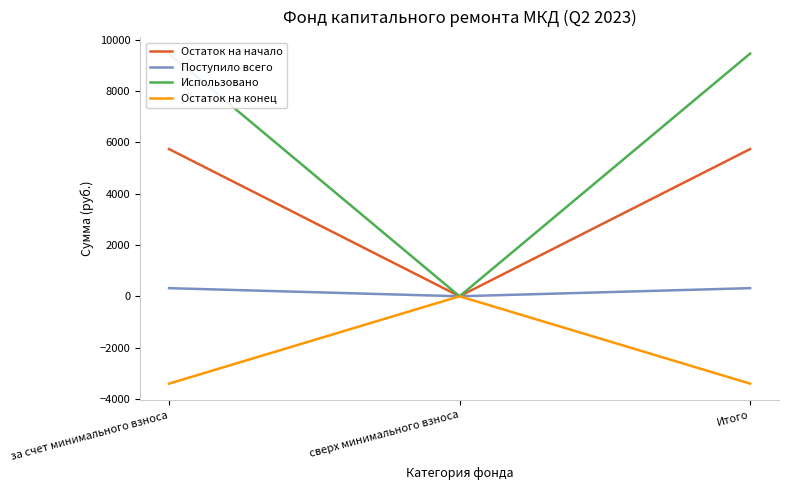

Rank the series by their average value, from lowest to highest.

Остаток на конец, Поступило всего, Остаток на начало, Использовано